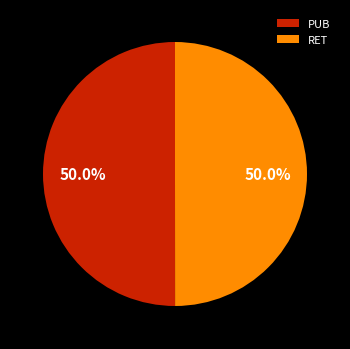

Approximately how many times larger is the value at PUB compared to RET?

1.0